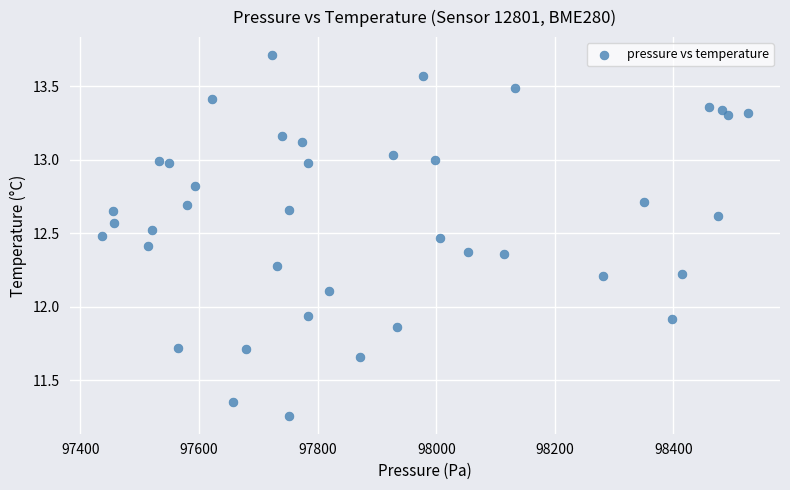

What is the range of X values (max minus min)?

1088.9